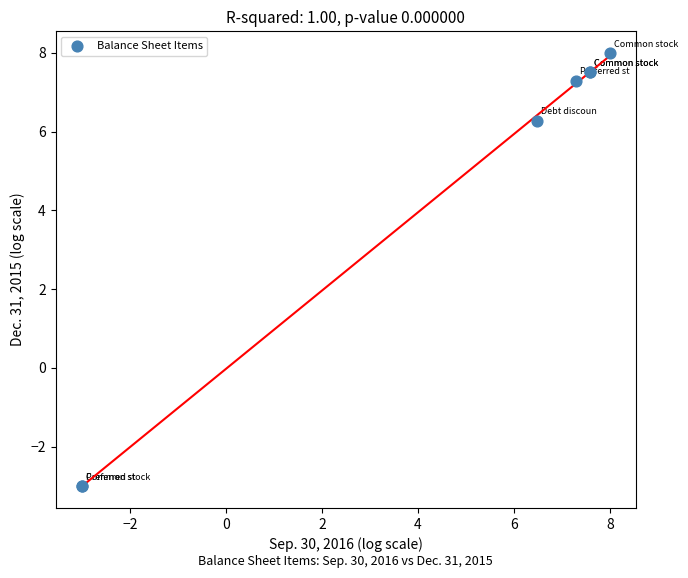

What Y value in the scatter plot is closest to 2?

6.3